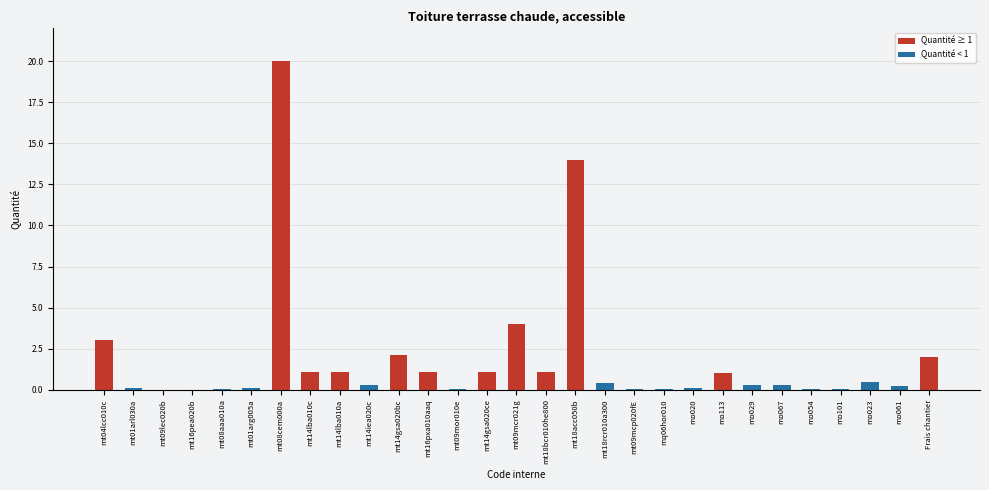

Is it true that the value at mt16pxa010aaq is 1.1?

True